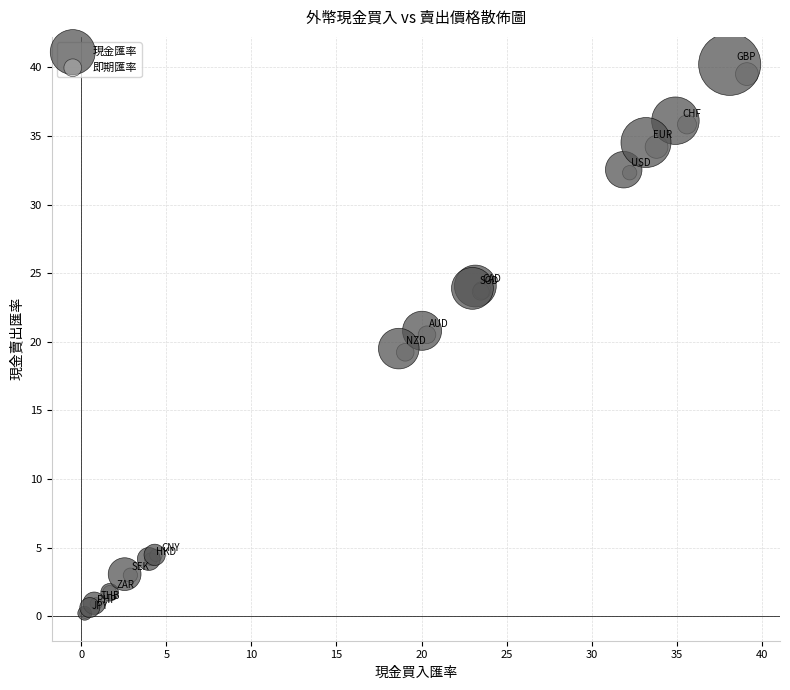

Which series has the largest Y range (max minus min)?

現金匯率